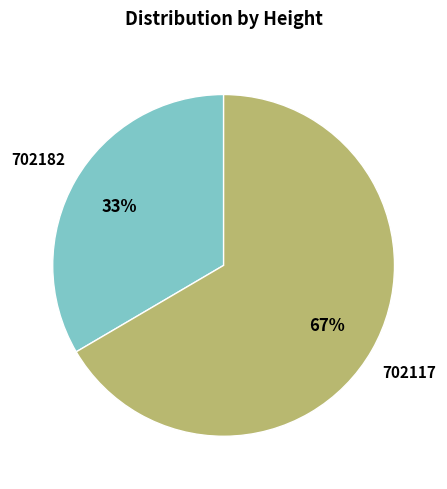

How many slices are in this pie chart?

2